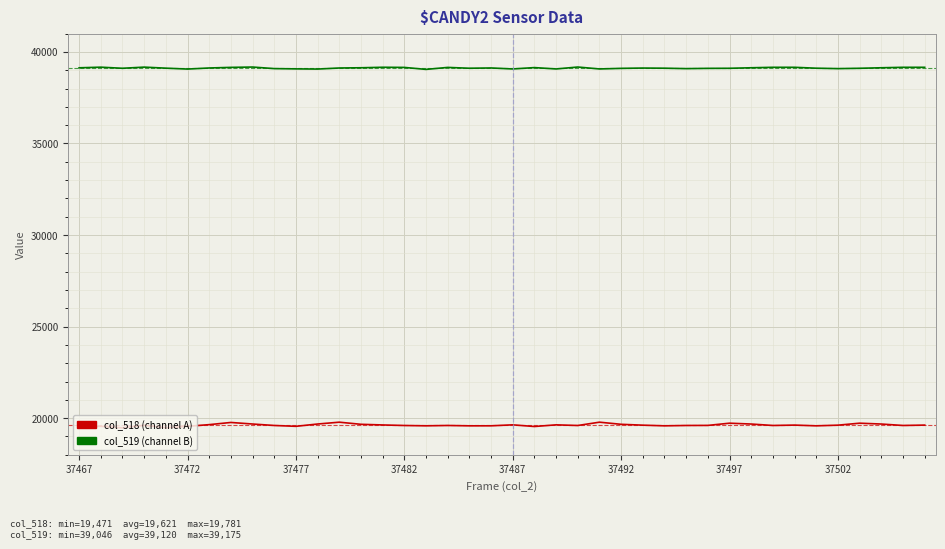

What is the smallest value displayed?

19471